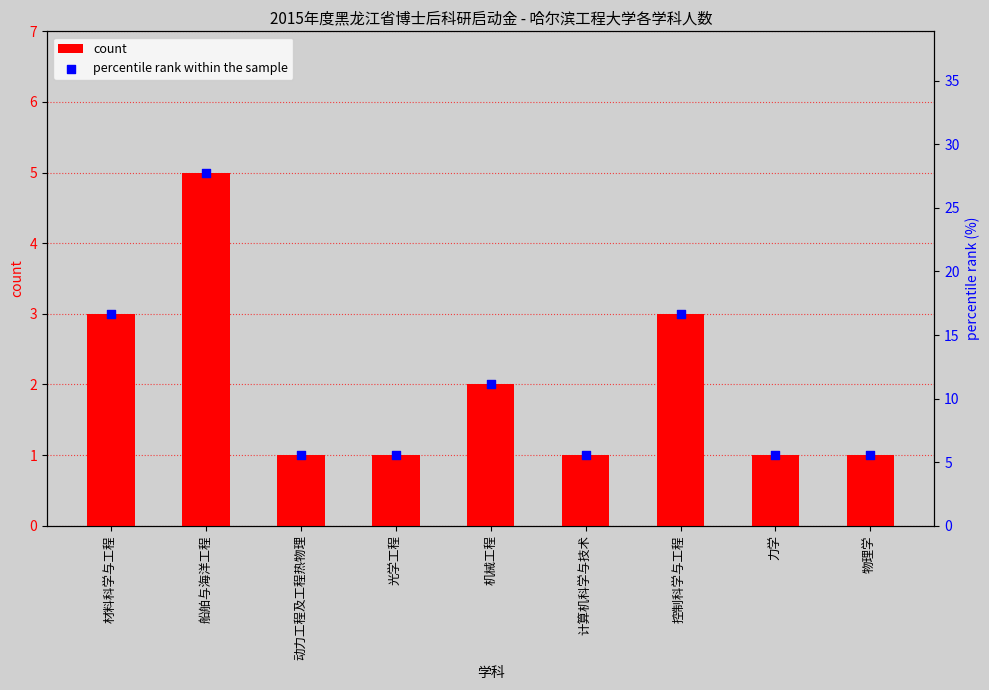

Is the value of percentile rank within the sample at 光学工程 greater than the value of count at 力学?

Yes